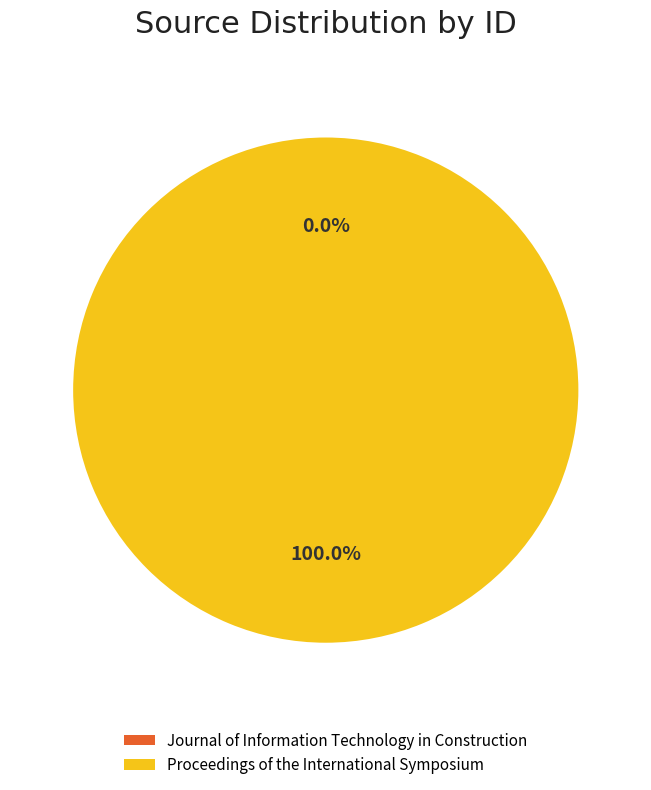

What is the majority slice?

Proceedings of the International Symposium